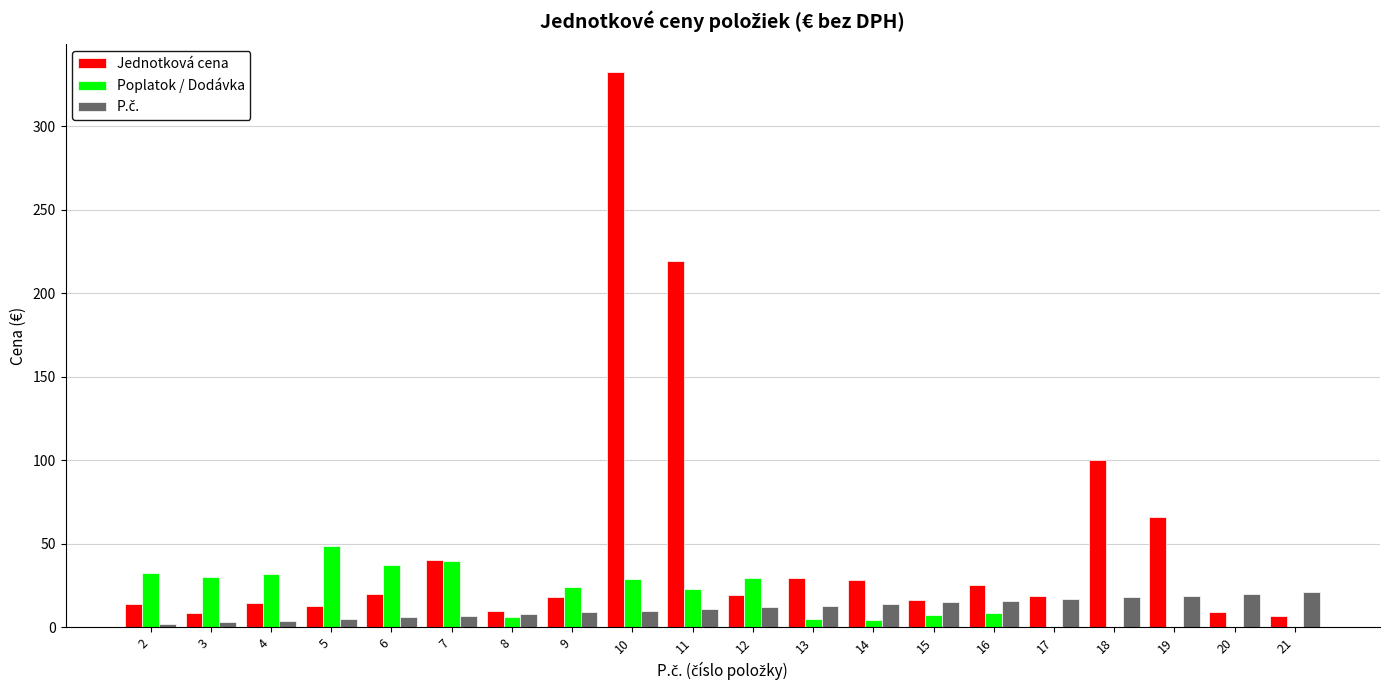

What is the greatest value displayed?

332.5